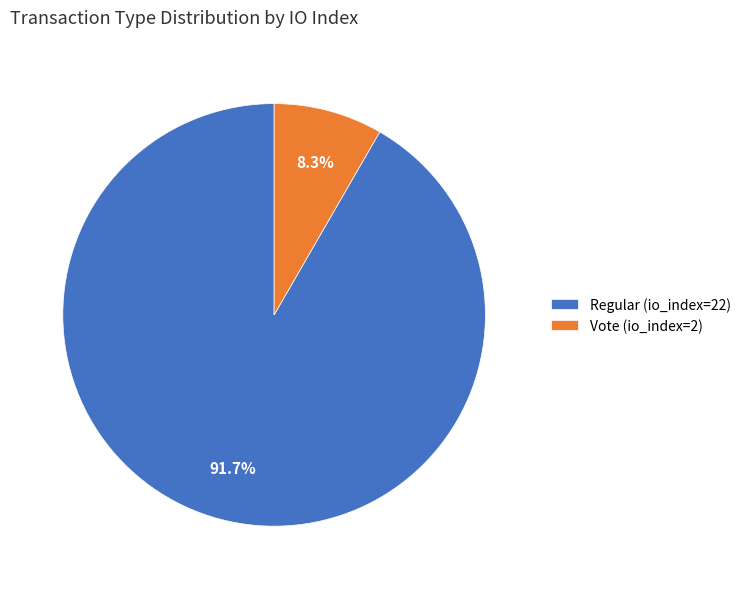

To the nearest percent, what portion does Vote (io_index=2) represent?

8%